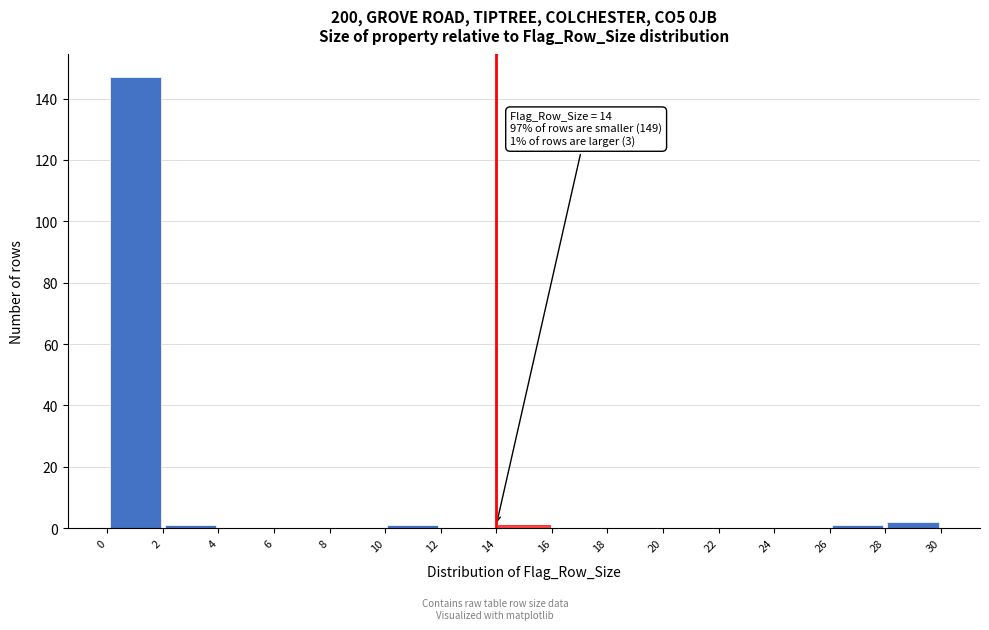

Which range on the x-axis has the tallest bar?

0 to 2